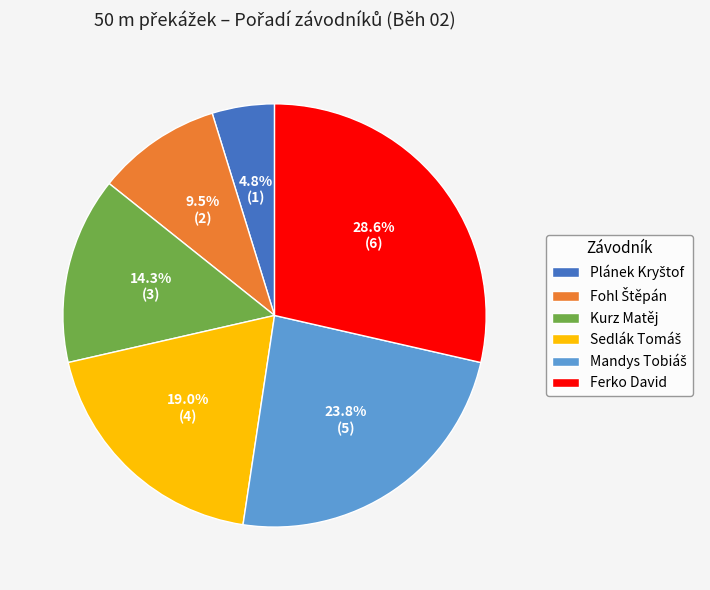

What percentage do Ferko David and Kurz Matěj together represent?

42.9%